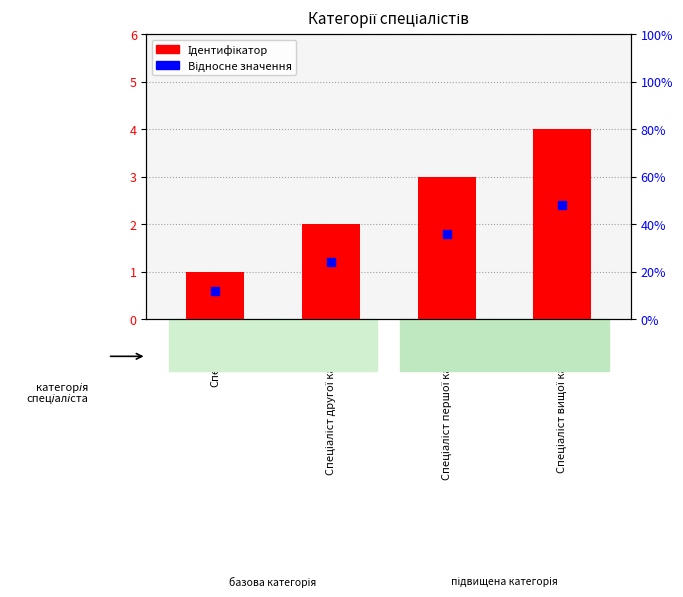

What is the total value across all series at Спеціаліст вищої категорії?

6.4